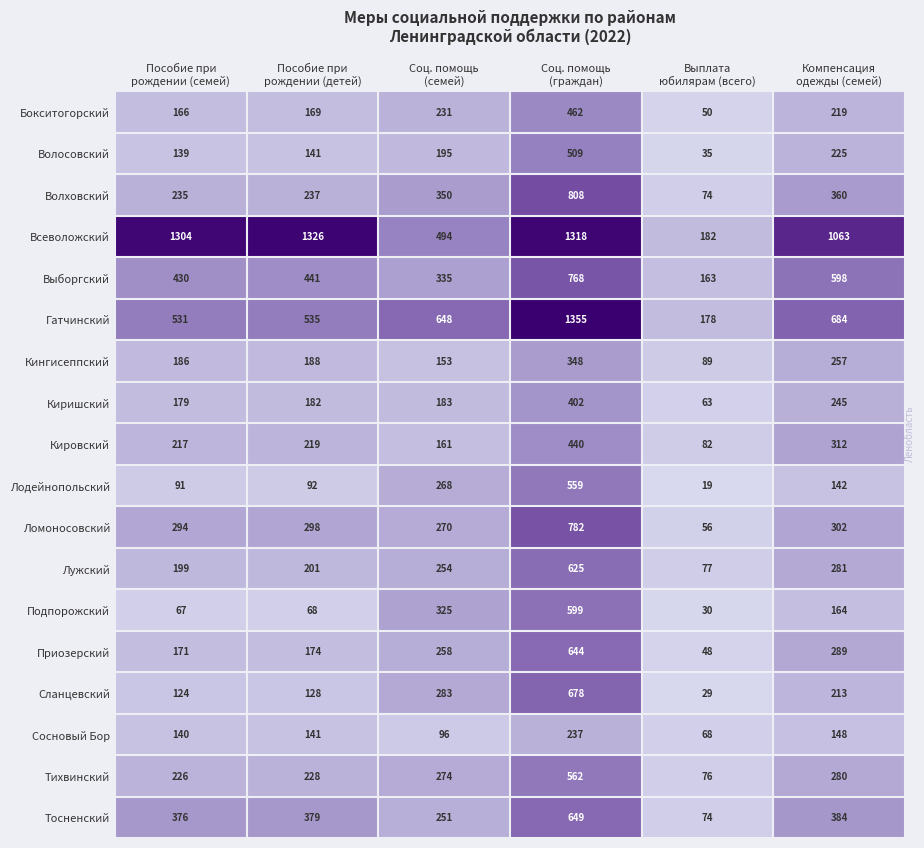

Which series has the widest spread of values?

Гатчинский